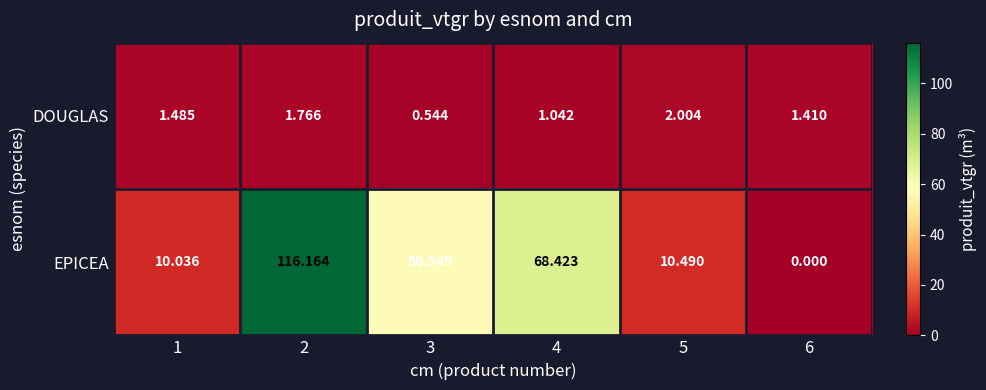

Which category has the lowest value across all series?

6